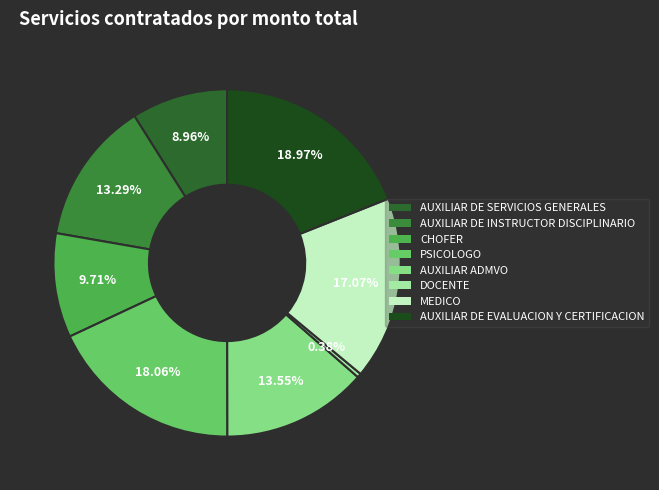

How many slices are in this pie chart?

8